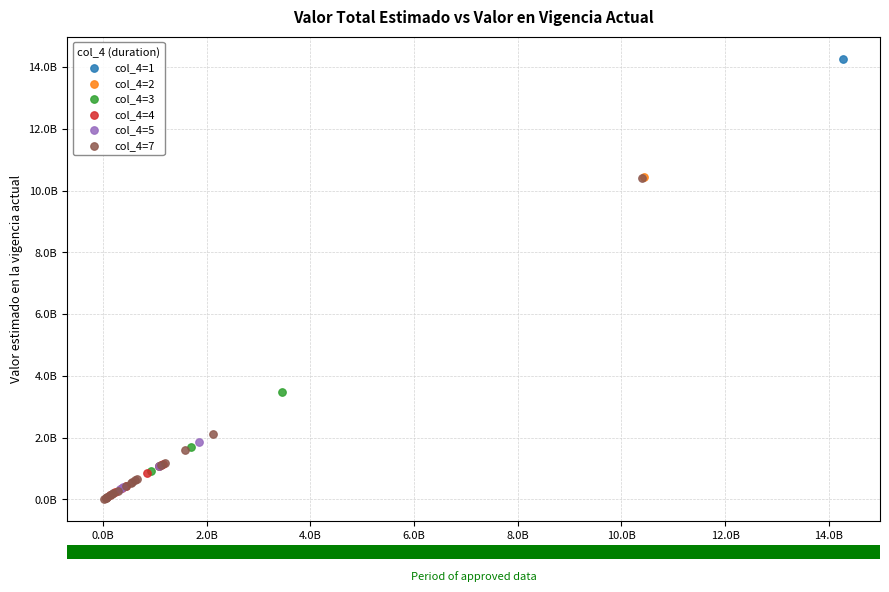

Which series contains the highest Y value?

col_4=1